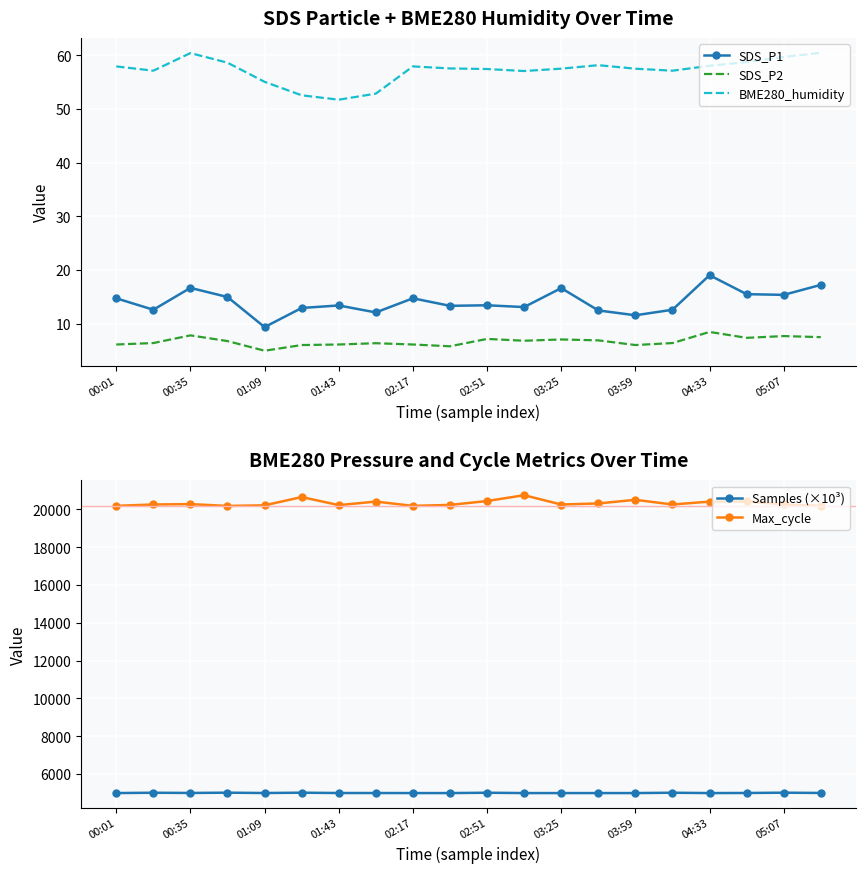

What is the difference between the SDS_P2 values at 03:25 and 01:09?

2.1